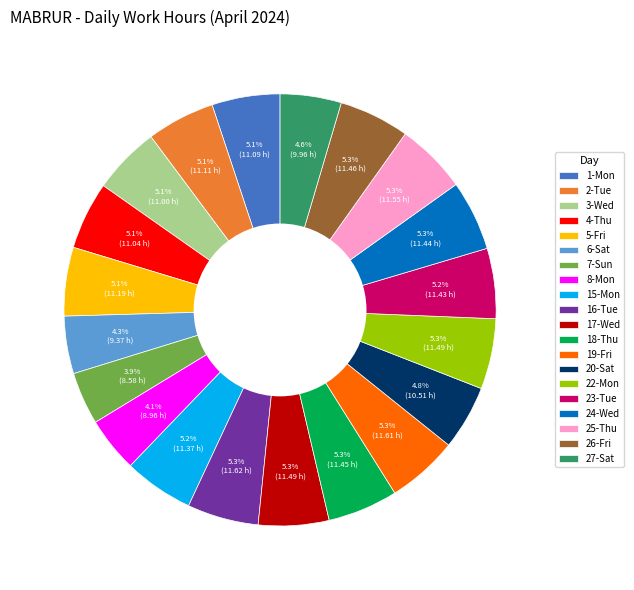

The 22-Mon slice represents 5% of the pie. True or false?

True